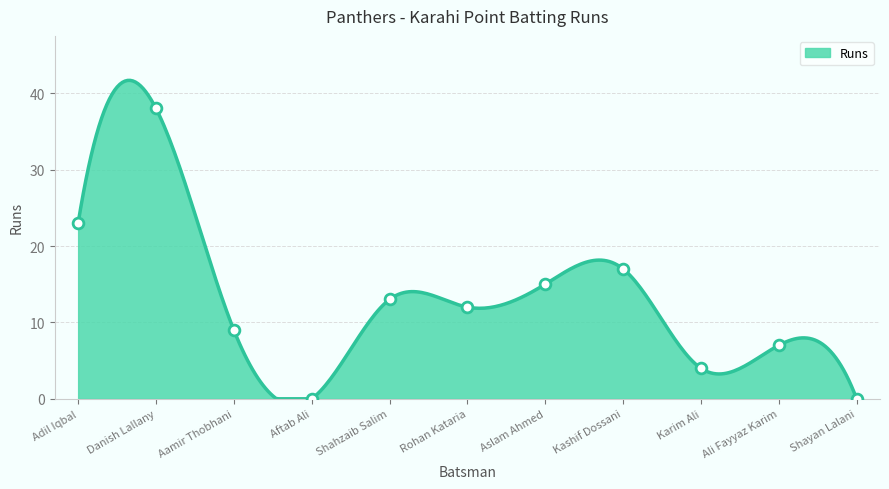

What is the change in value from Aslam Ahmed to Shayan Lalani?

-15